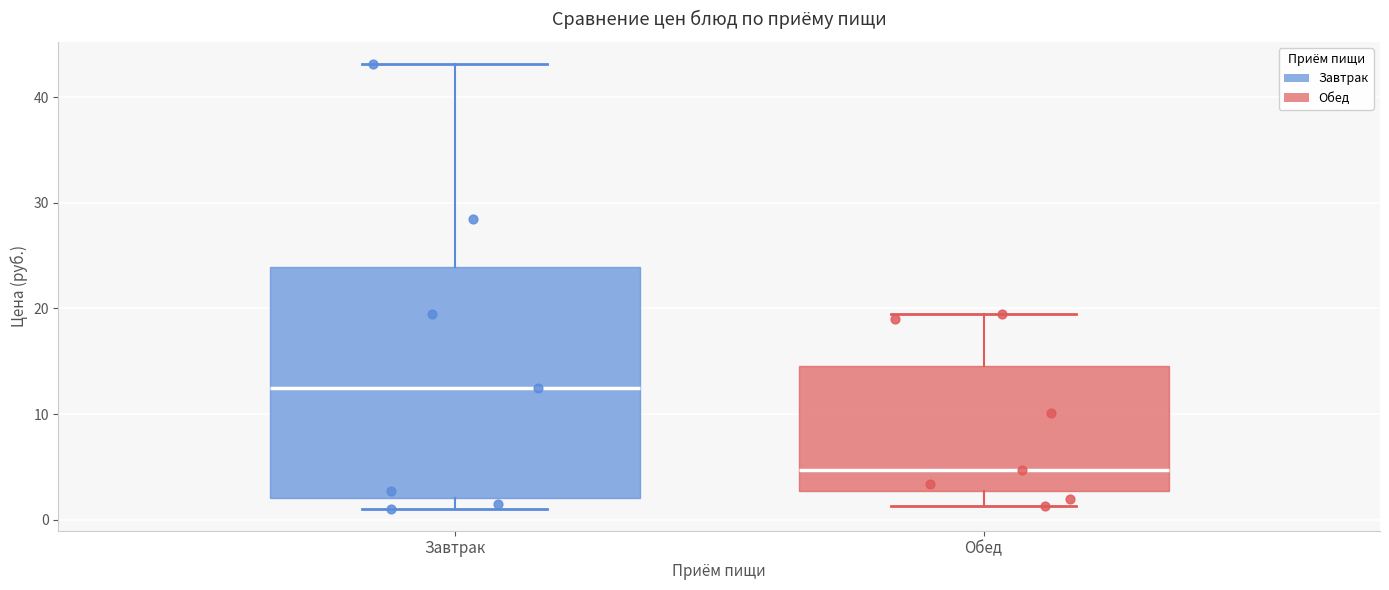

Reading left to right, read every box against the y-axis: the position of its median line, the range the box covers, and the ends of its whiskers. The values are not printed on the chart, so give them approximately, as read against the axis.

Завтрак: median 12, box 2 to 24, whiskers 1 to 43
Обед: median 5, box 3 to 15, whiskers 1 to 19